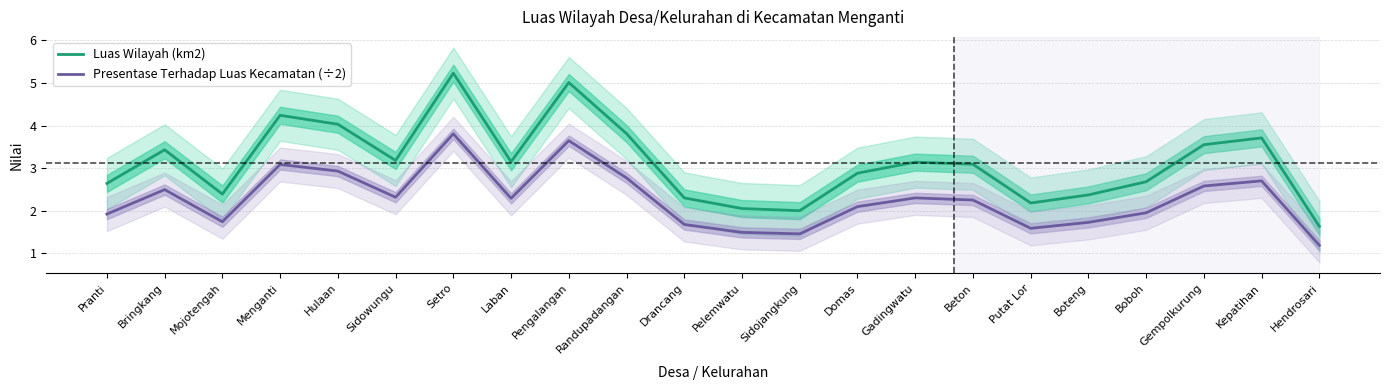

What is the label of the 20th point from the left?

Gempolkurung